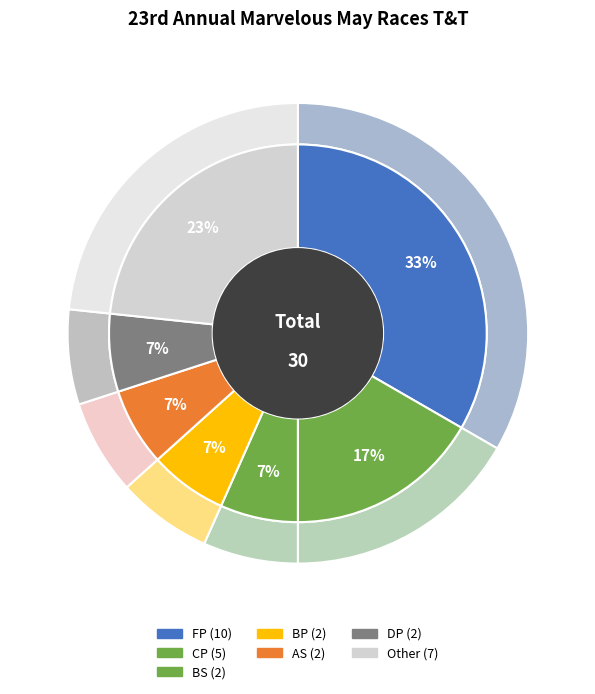

Which has a higher value, AS or CP?

CP